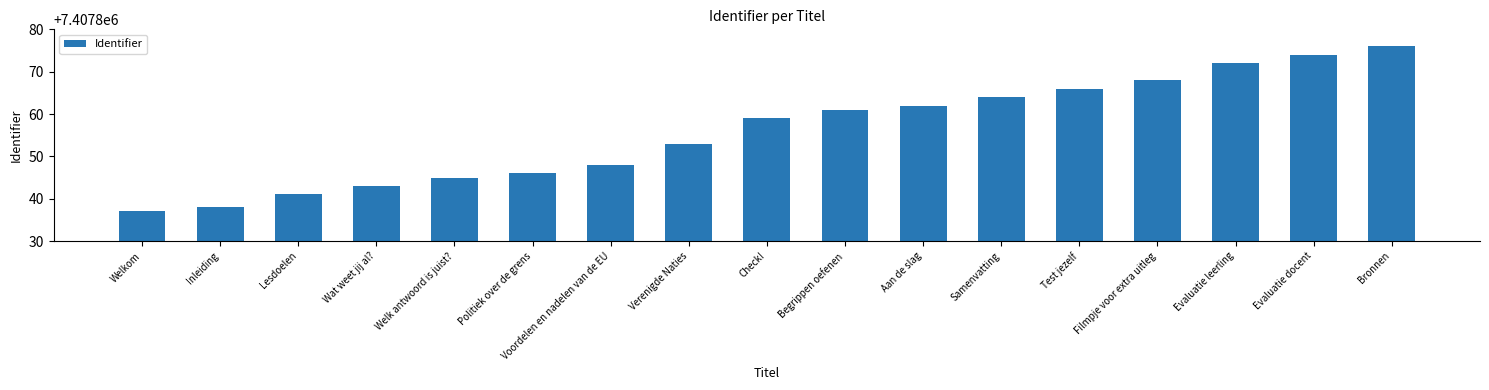

What position from the right is Aan de slag?

7